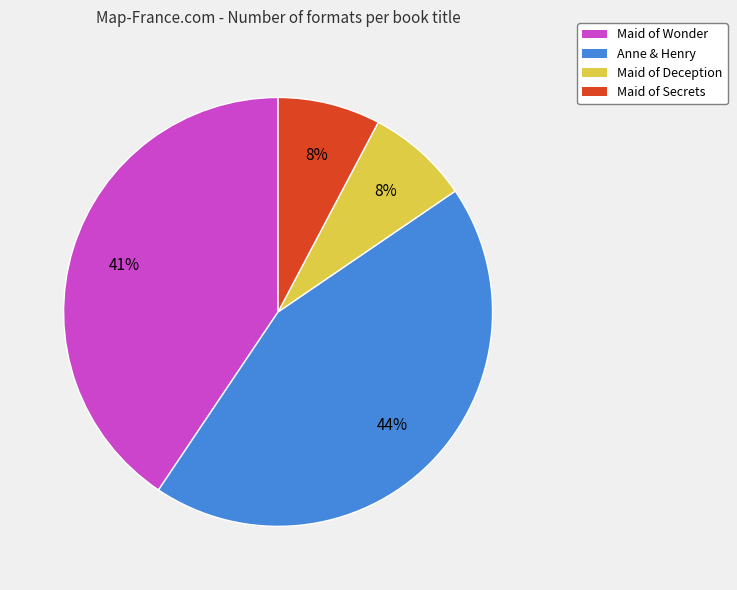

What percentage is the Maid of Secrets slice, to the nearest percent?

8%